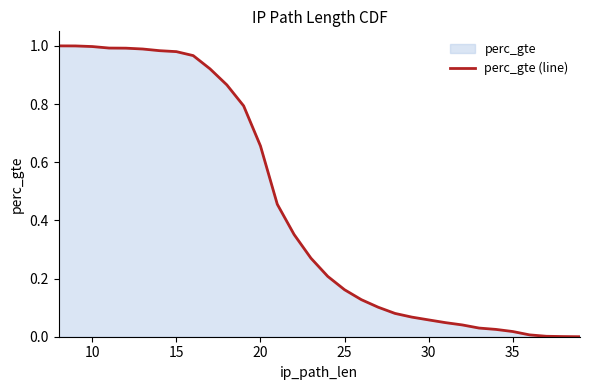

The value at 20 is 0.2. True or false?

False